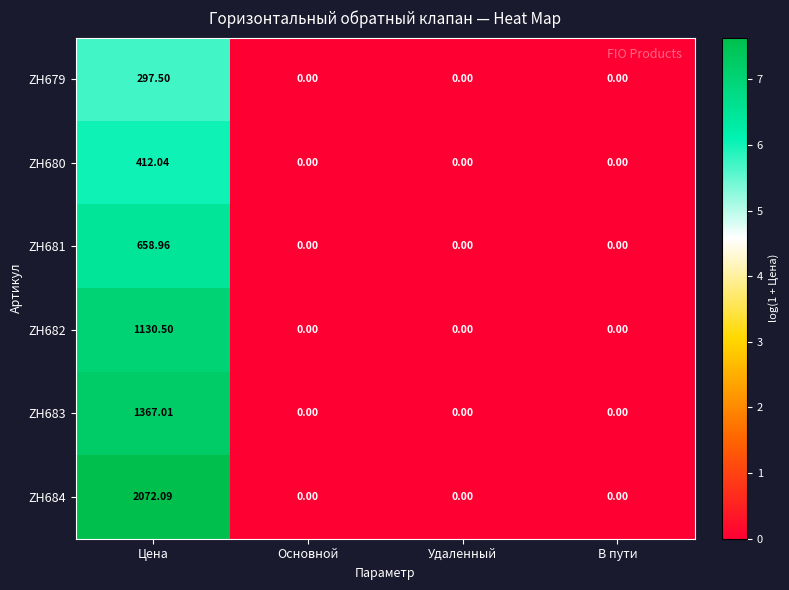

Which label corresponds to the largest value in the chart?

Цена